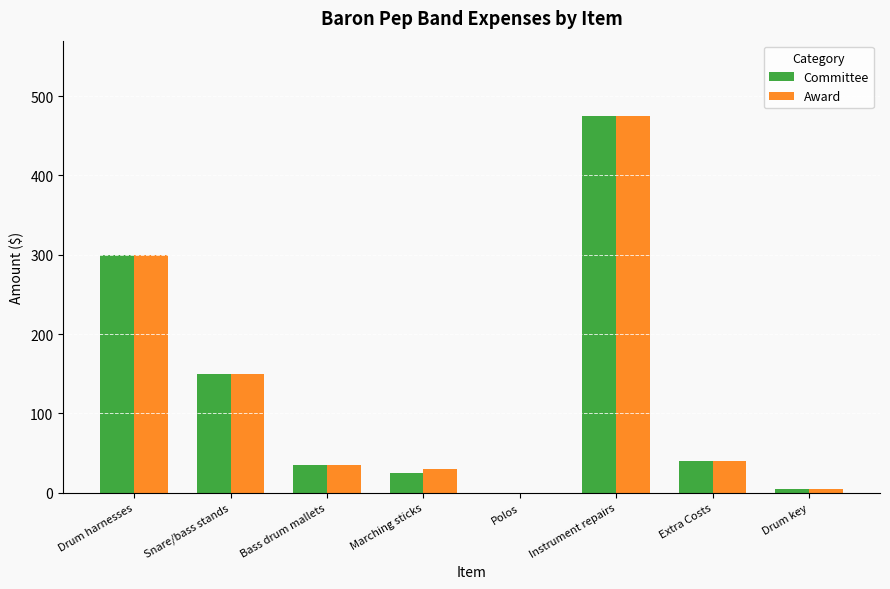

Are the bars horizontal?

No